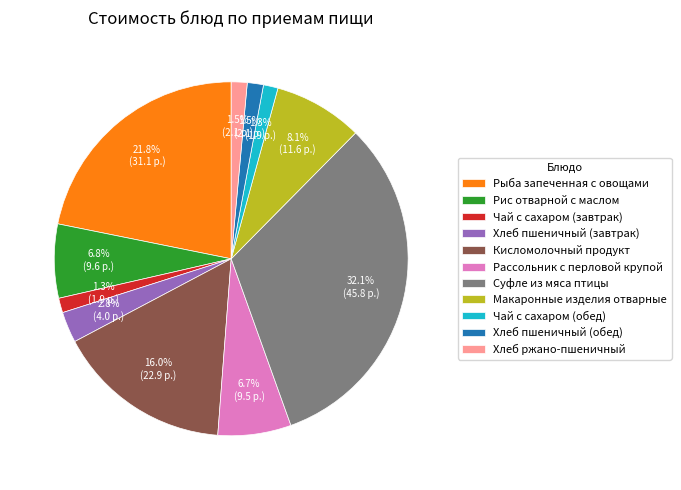

Combined, do Рис отварной с маслом and Суфле из мяса птицы account for over 50%?

No